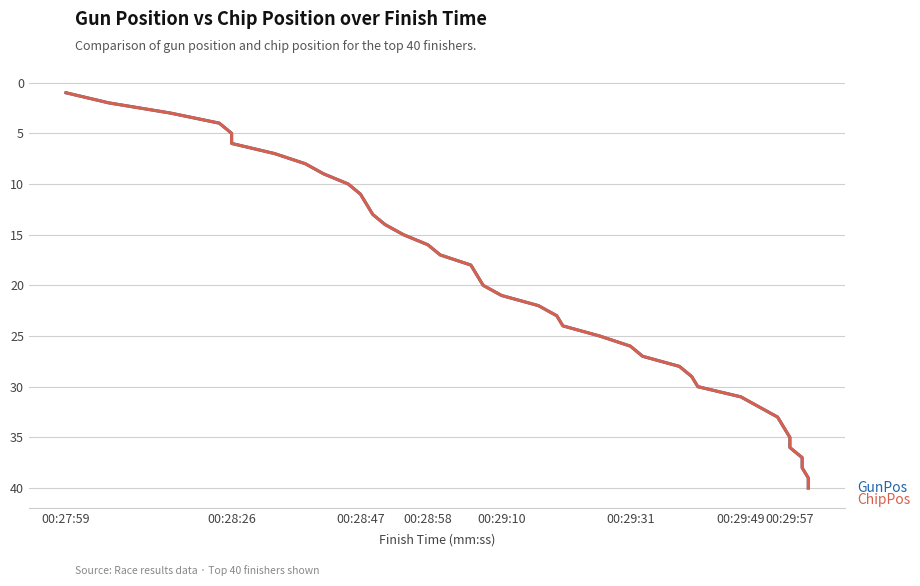

List the series in order of their peak value, highest first.

GunPos, ChipPos